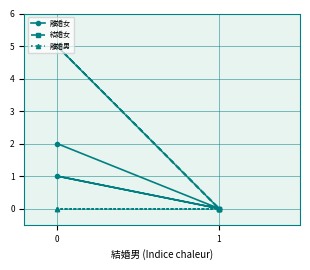

How many values in the 結婚女 series are below 5?

2